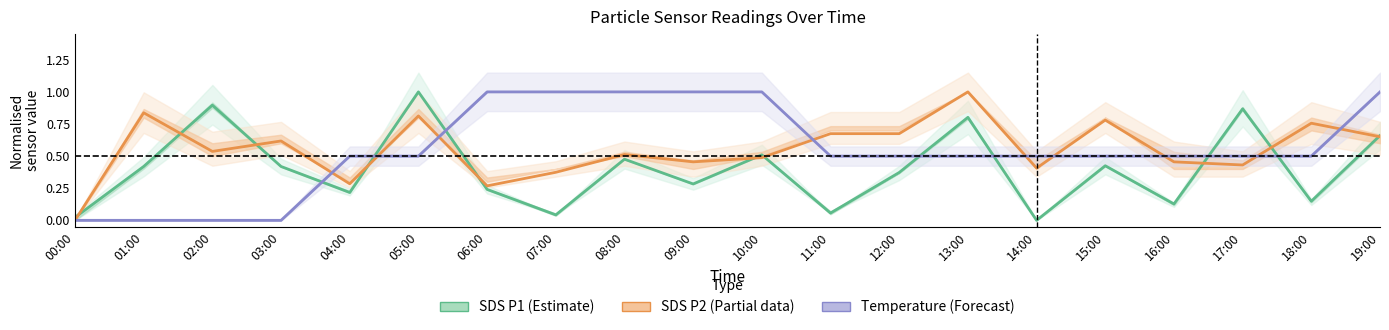

Between 00:00 and 04:00, which series saw the biggest shift?

Temperature (Forecast)